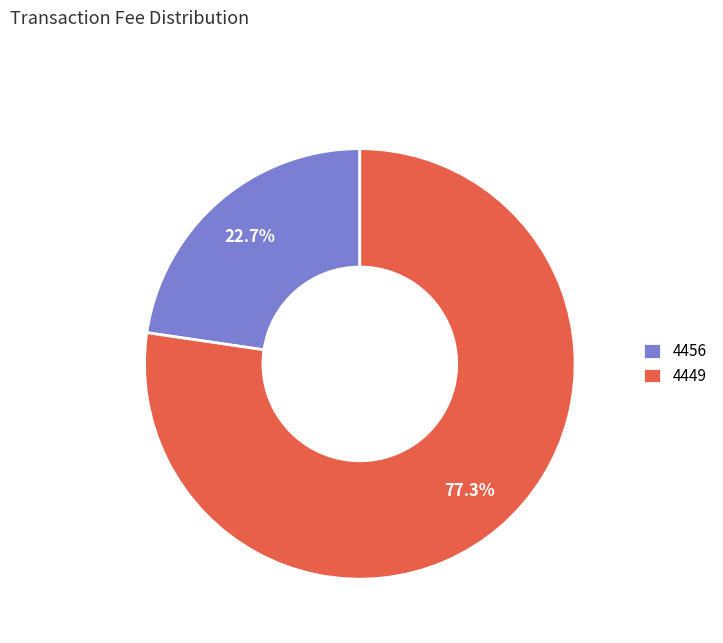

Count the number of slices in the pie.

2